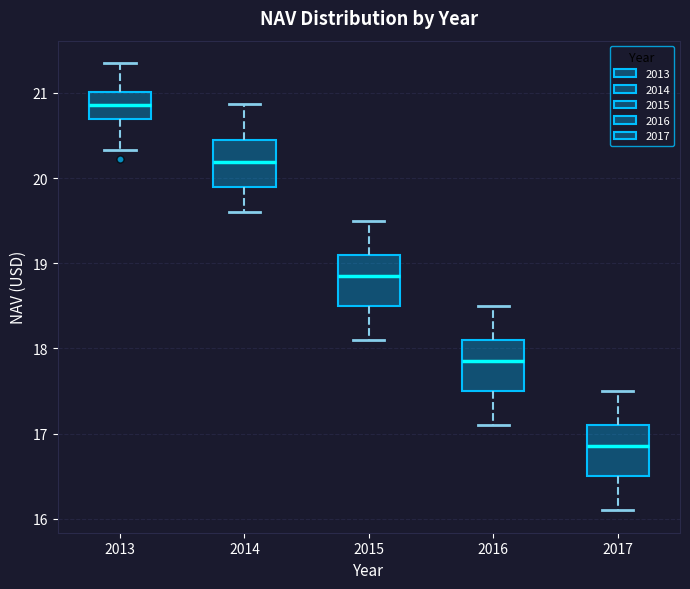

Reading left to right, transcribe this box plot: for each box, give where its median line is, the range the box spans, and where its two whiskers end, as read against the y-axis. The values are not printed on the chart, so give them approximately, as read against the axis.

2013: median 20.9, box 20.7 to 21.0, whiskers 20.3 to 21.4
2014: median 20.2, box 19.9 to 20.5, whiskers 19.6 to 20.9
2015: median 18.9, box 18.5 to 19.1, whiskers 18.1 to 19.5
2016: median 17.9, box 17.5 to 18.1, whiskers 17.1 to 18.5
2017: median 16.9, box 16.5 to 17.1, whiskers 16.1 to 17.5